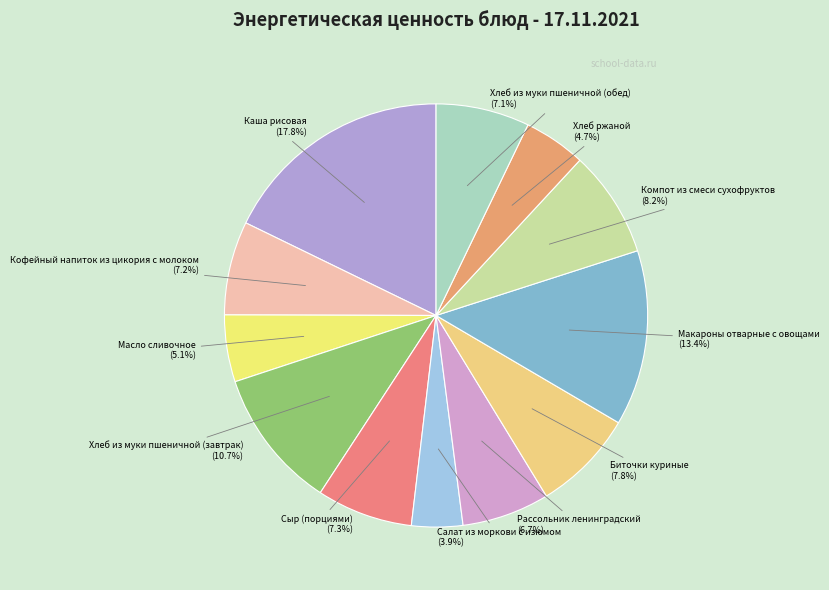

Which slice is the largest?

Каша рисовая